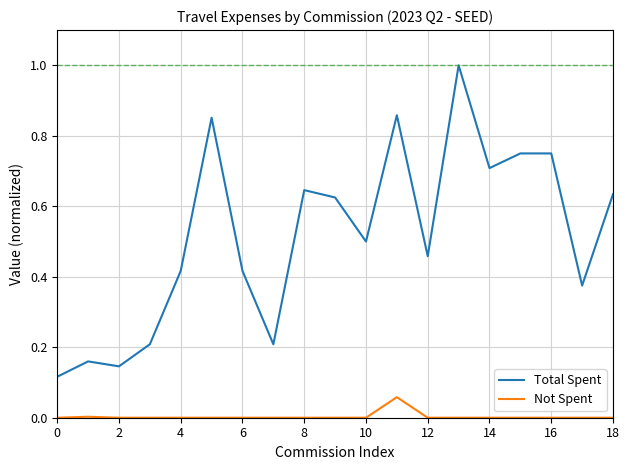

True or false: Total Spent and Not Spent intersect in this chart.

False